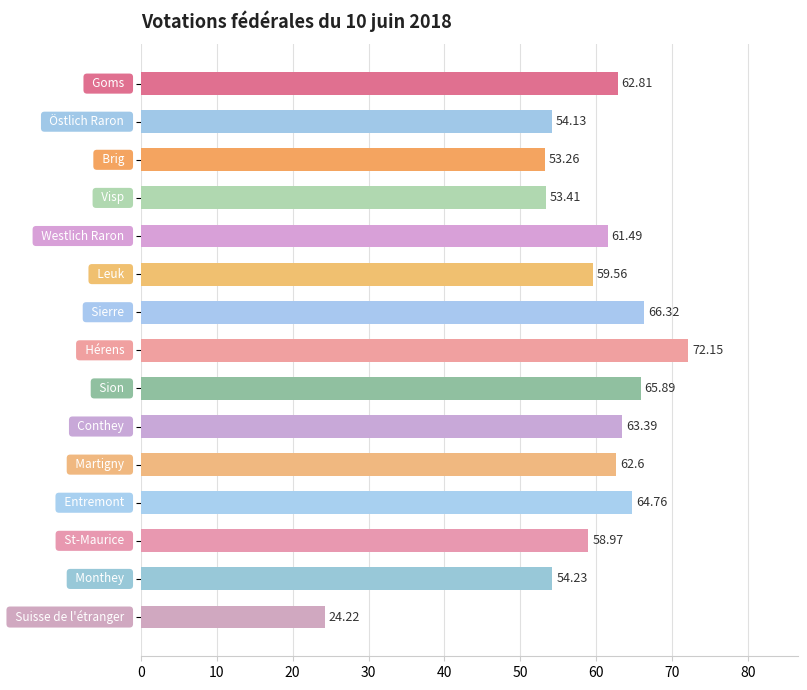

What is the difference between the second highest and second lowest values?

13.1